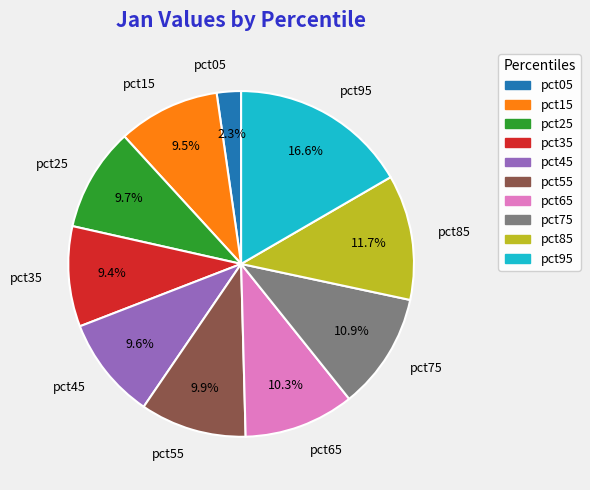

Is there any slice that represents more than half of the pie?

No